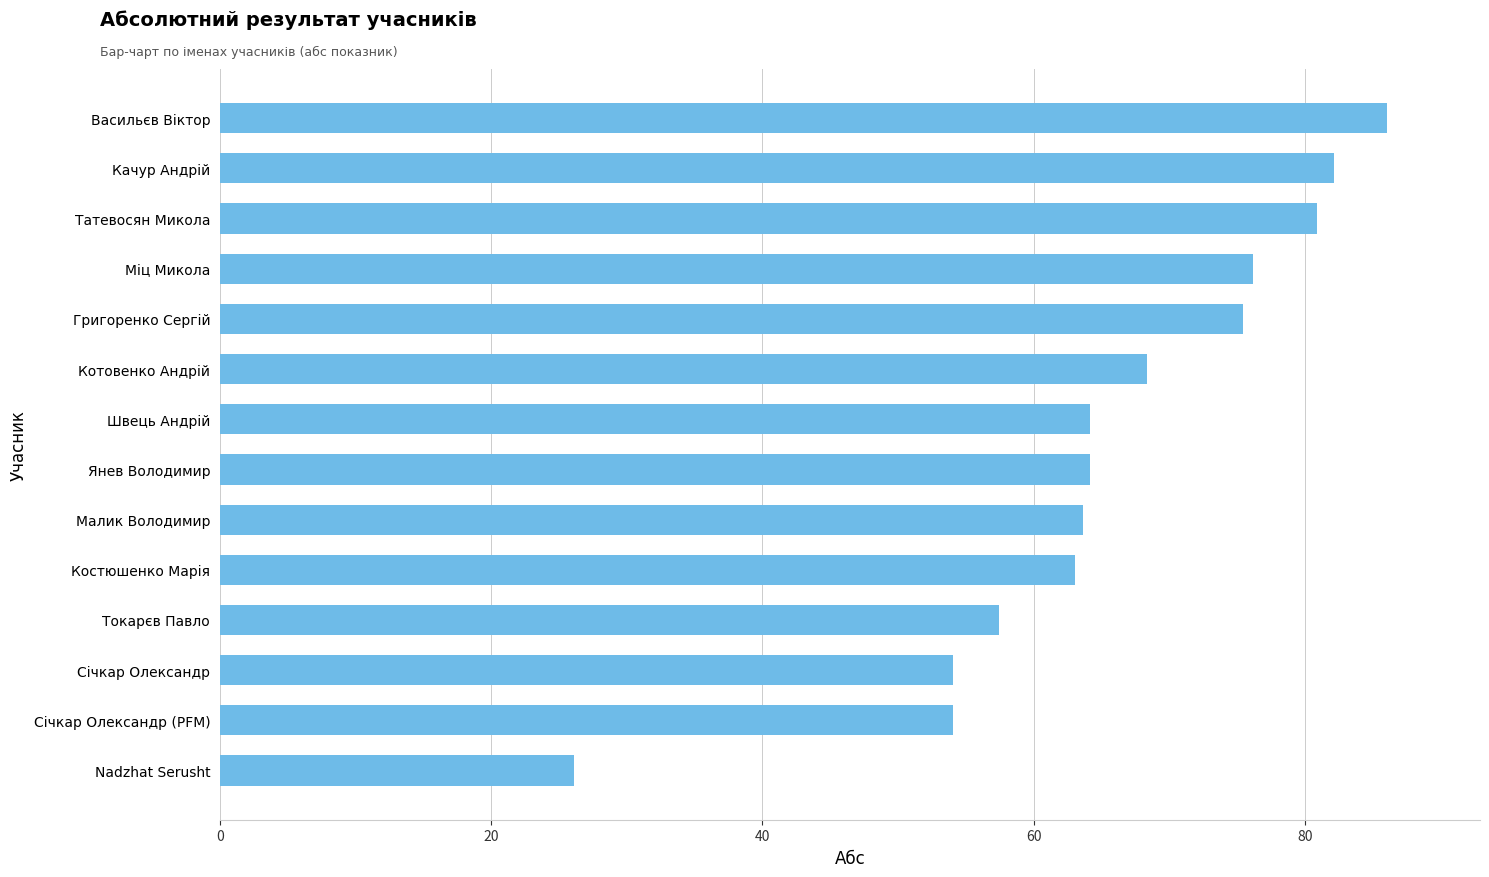

What is the label of the 4th bar from the top?

Міц Микола